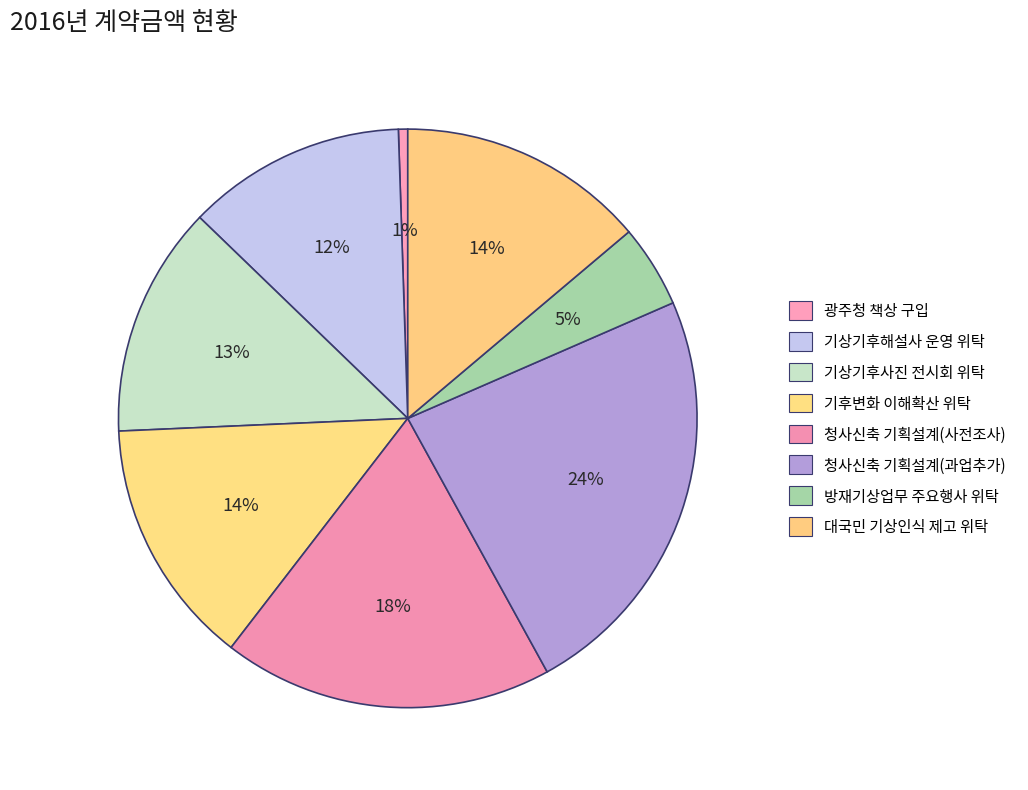

Rank the categories by value from lowest to highest.

광주청 부속실 책상(맞춤) 등 구입, 선재적 위험기상 대응을 위한 방재기상업무 예보과 주요행사 위탁, 2016년 기상기후해설사 운영 위탁, 기상기후사진 전시회 등 공감 프로그램 위탁, 2016년 기후변화 이해확산 프로그램 위탁, 2016년 대국민 기상인식 제고를 위한 업무위탁, 광주지방기상청 청사신축을 위한 기획설계(사전조사), 광주지방기상청 청사신축을 위한 기획설계(직원식당 증축 과업추가_계약변경)